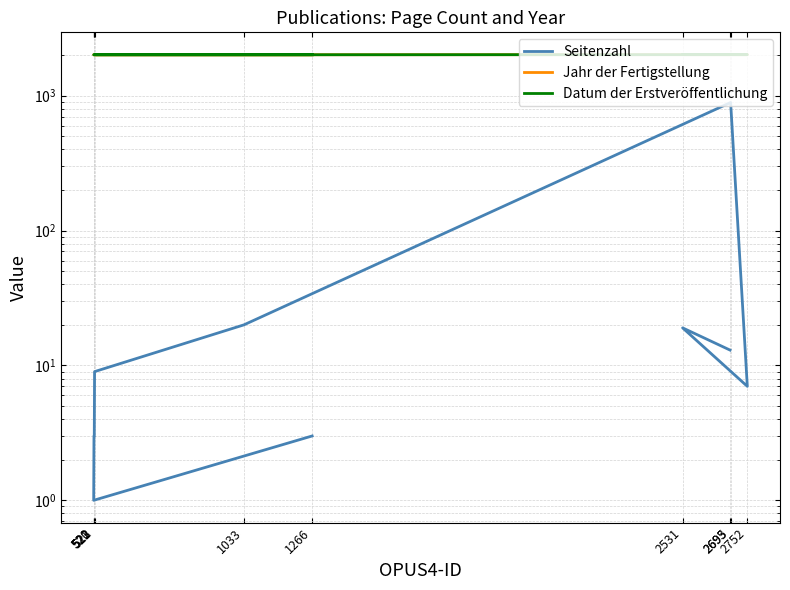

True or false: Datum der Erstveröffentlichung and Seitenzahl intersect in this chart.

False